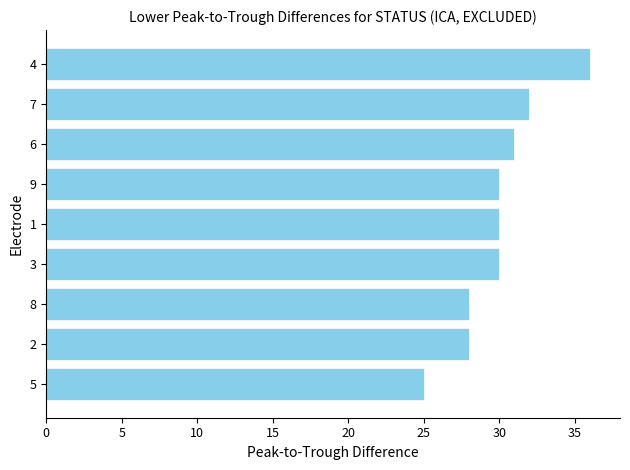

Is it true that the value at 3 is 30?

True